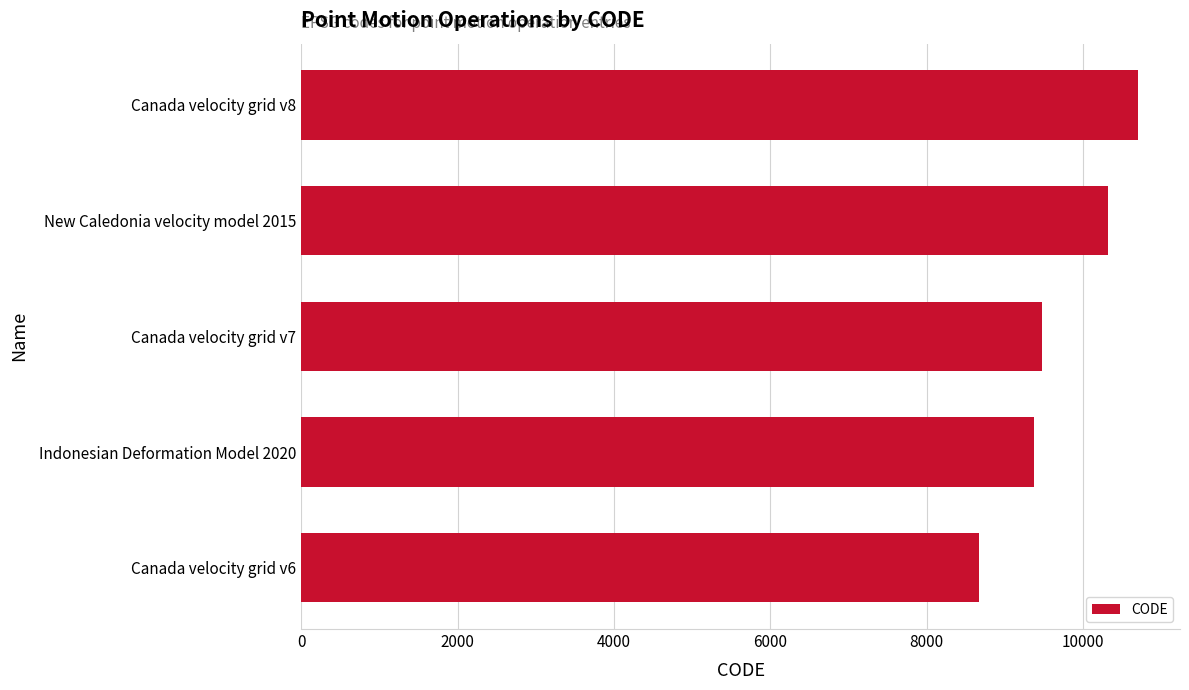

At which label is the value closest to 9691?

Canada velocity grid v7